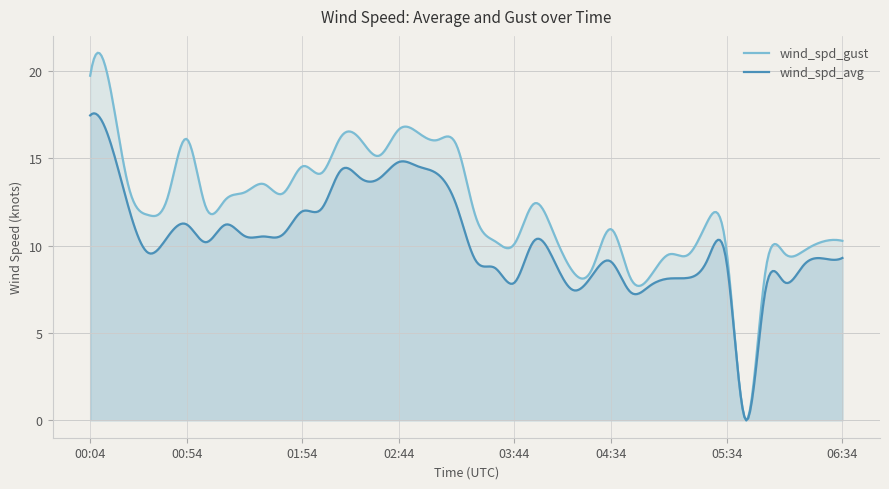

The value of wind_spd_avg at 02:44 is 10.0. True or false?

False